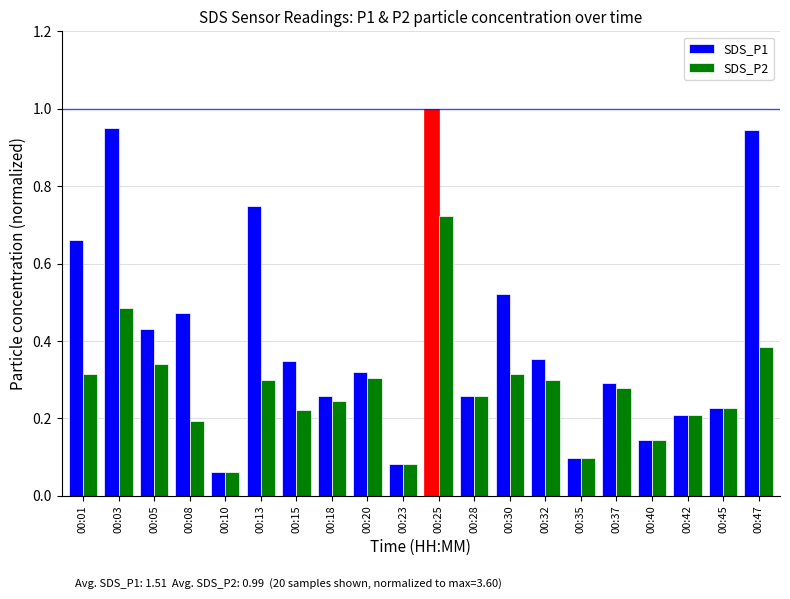

Is it true that SDS_P2 equals 0.2 at 00:08?

True